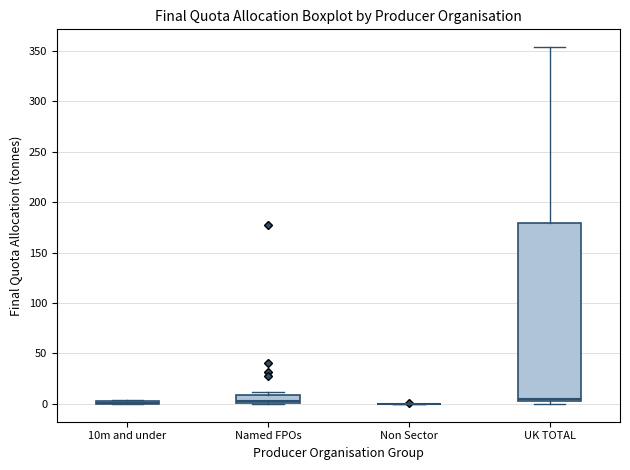

Reading left to right, transcribe this box plot: for each box, give where its median line is, the range the box spans, and where its two whiskers end, as read against the y-axis. The values are not printed on the chart, so give them approximately, as read against the axis.

10m and under: box collapsed to a line at 0, whiskers 0 to 5
Named FPOs: median 5, box 0 to 10, whiskers 0 to 10 (just above the box's upper edge)
Non Sector: box collapsed to a line at 0, whiskers 0 to 0
UK TOTAL: median 5 (just above the box's lower edge), box 5 to 180, whiskers 0 to 355